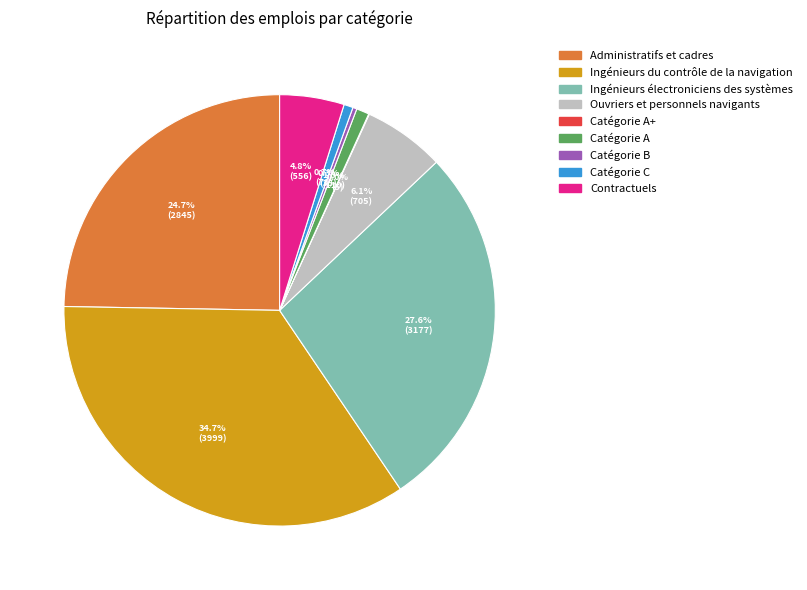

Is there a majority slice in this chart?

No